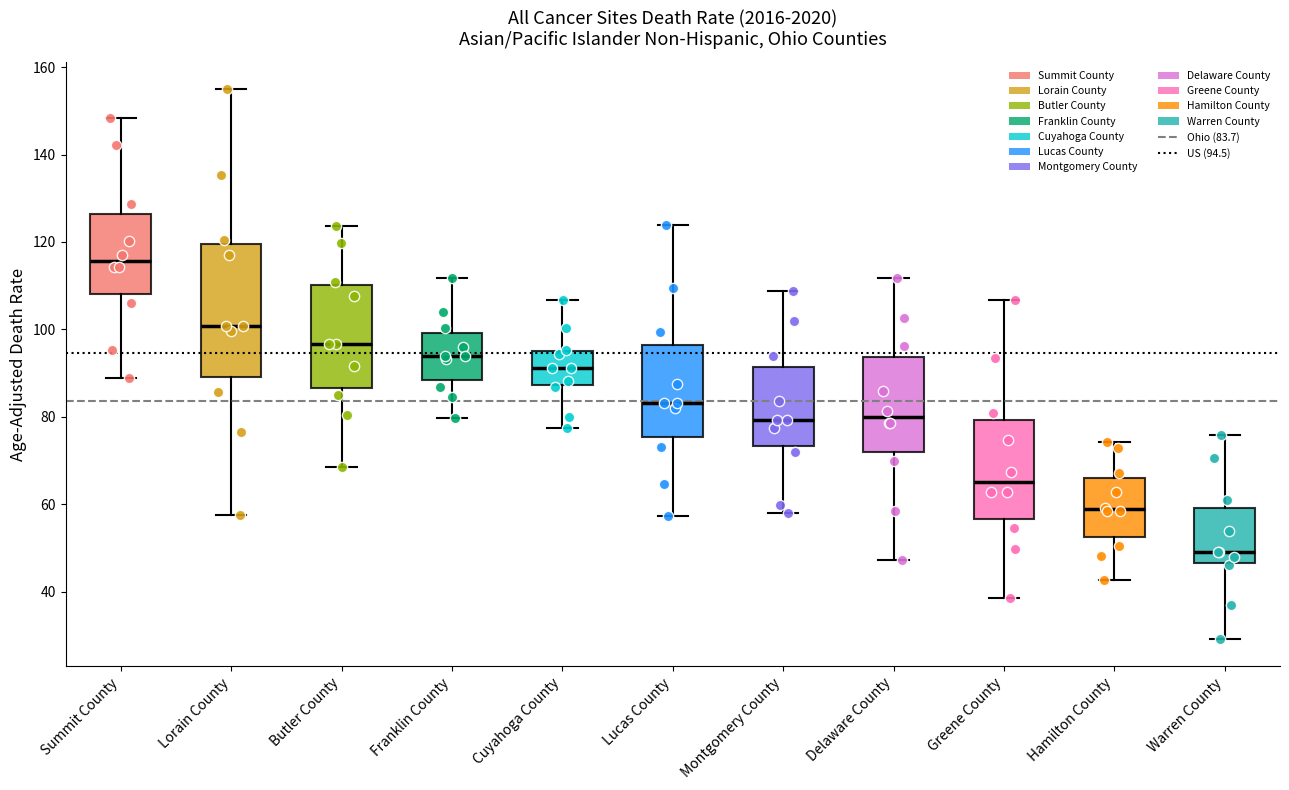

Which box has the lowest median line?

Warren County